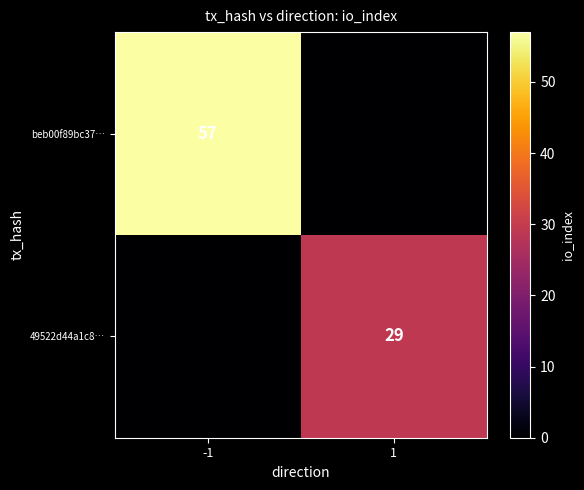

True or false: beb00f89bc37… has a value of 16 at -1.

False